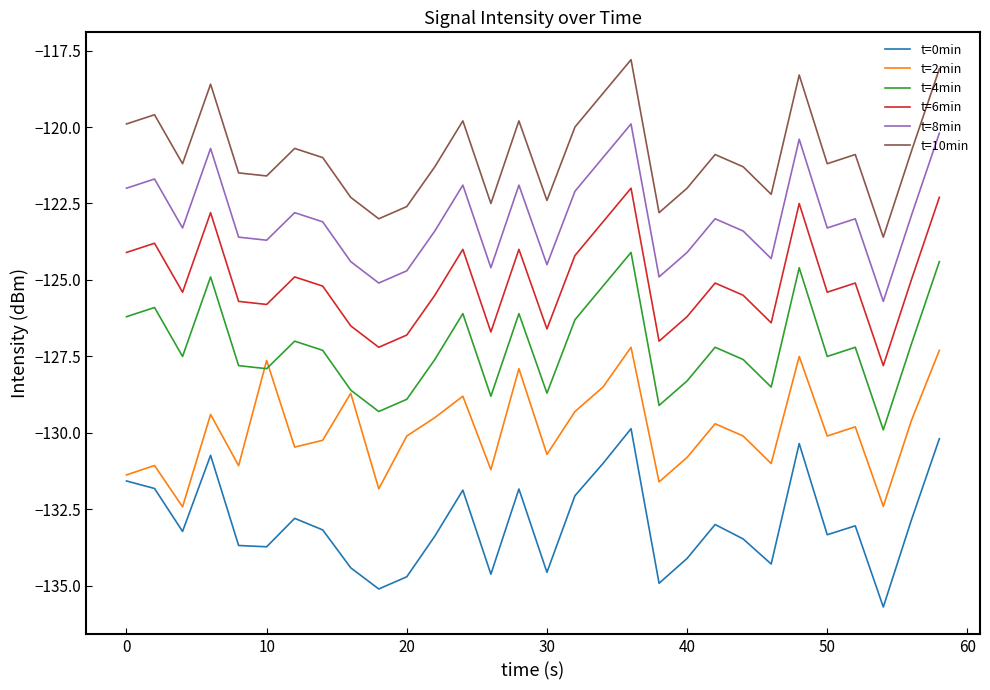

Rank the series by their average value, from lowest to highest.

t=0min, t=2min, t=4min, t=6min, t=8min, t=10min